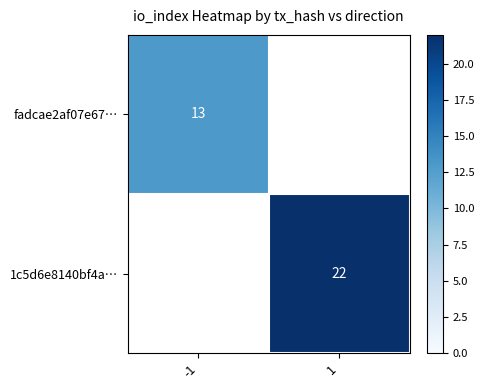

Between 1 and -1, which is larger?

-1